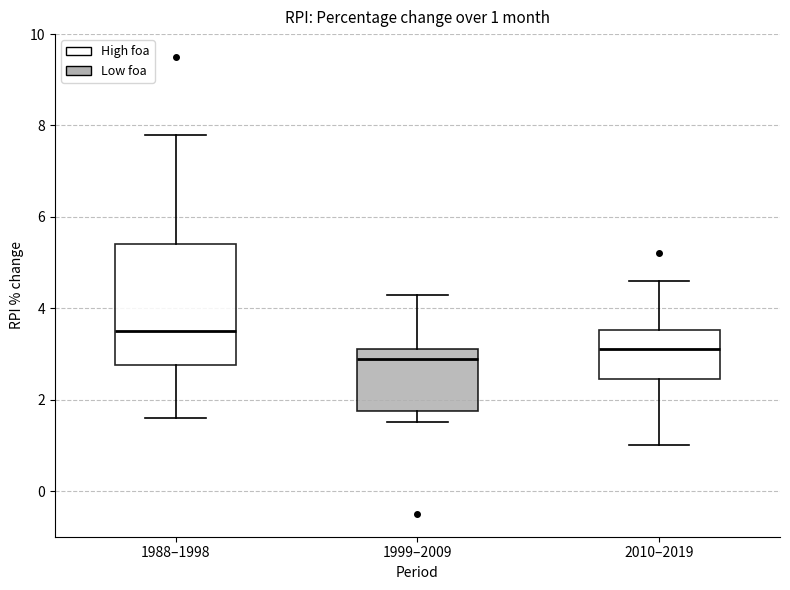

Which box's median line is the highest?

1988–1998